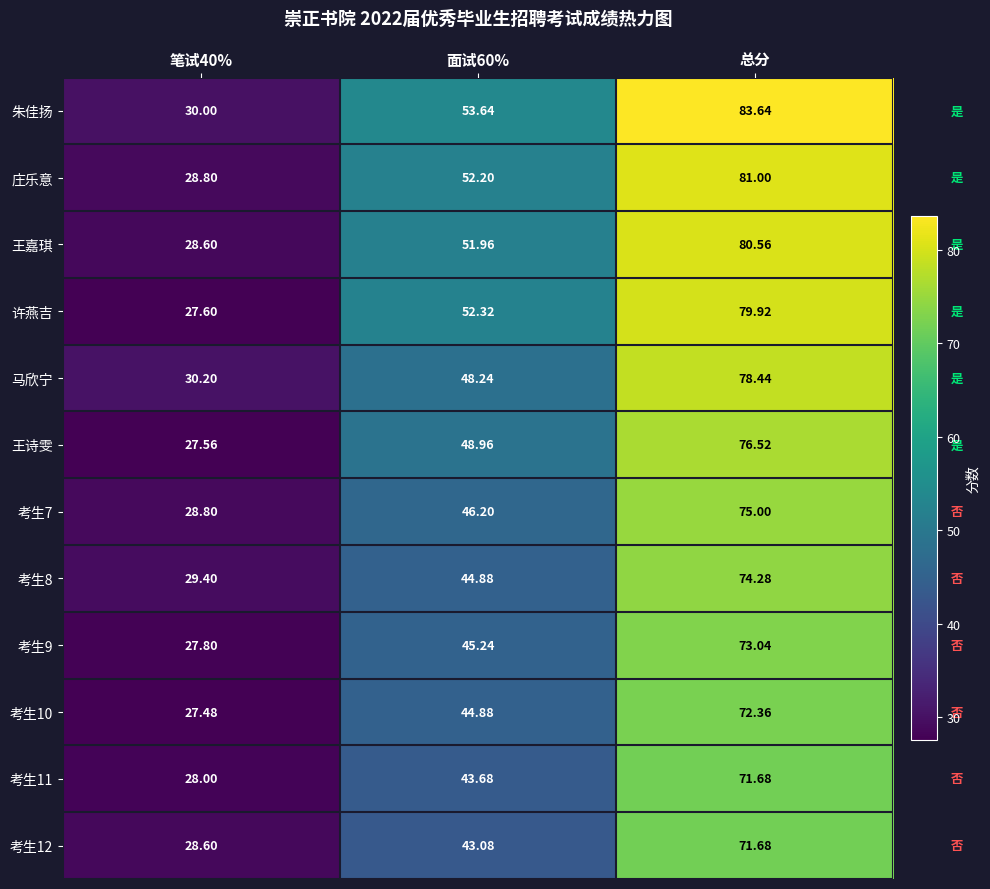

How many values in the 考生9 series are below 45?

1